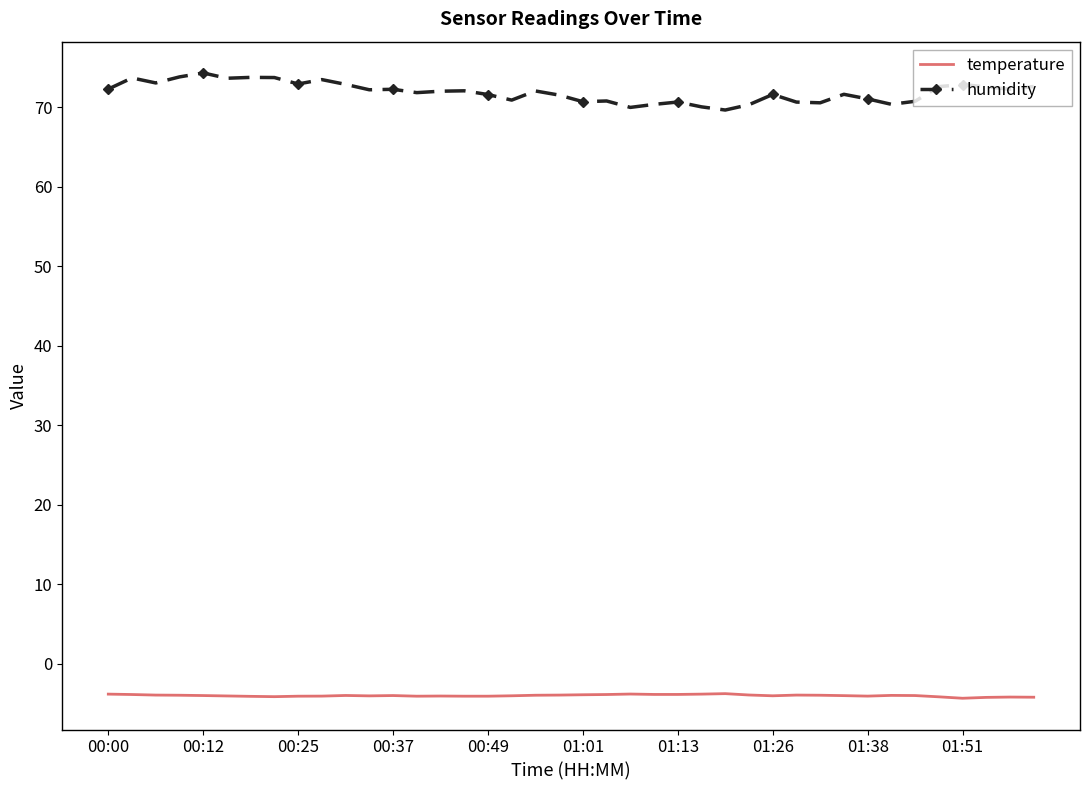

List the series in order of their overall mean, highest first.

humidity, temperature